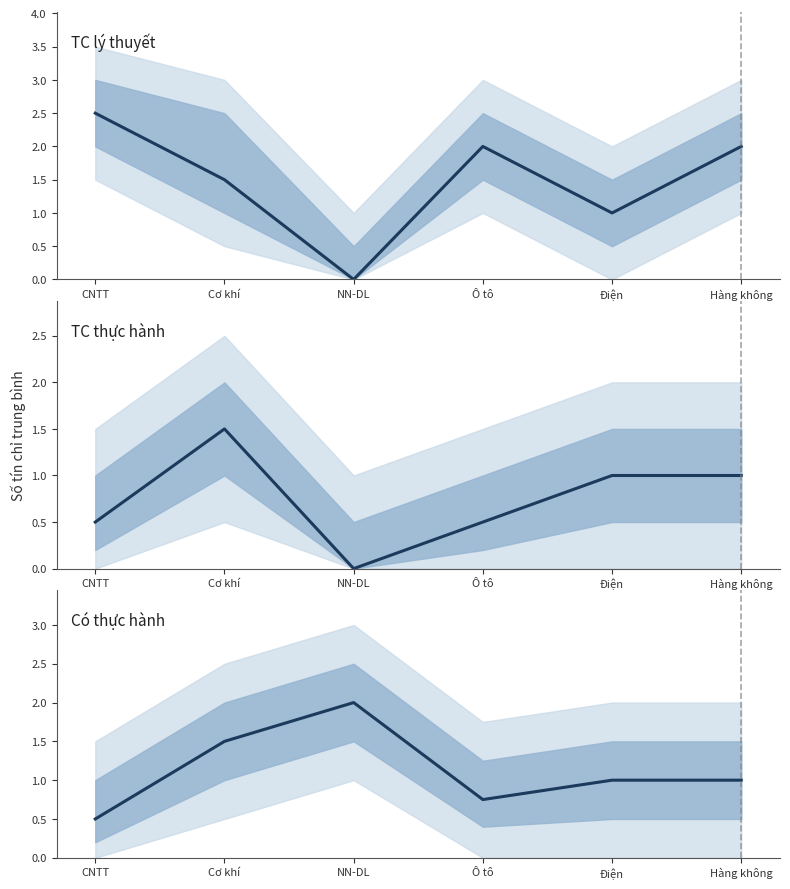

Which label corresponds to the smallest value in the chart?

NN-DL